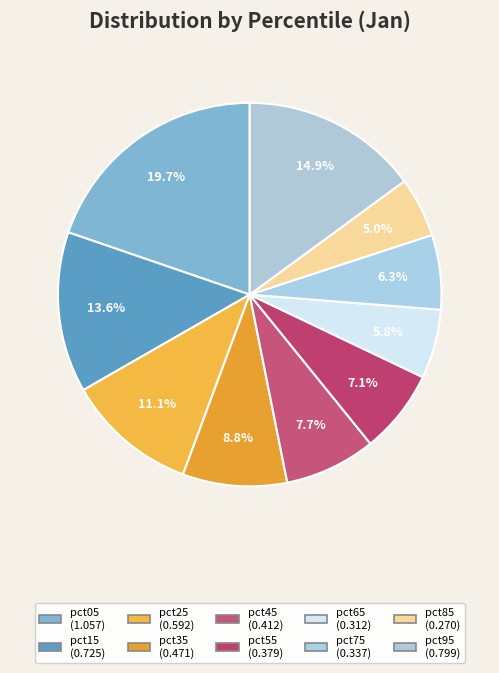

Is there a majority slice in this chart?

No